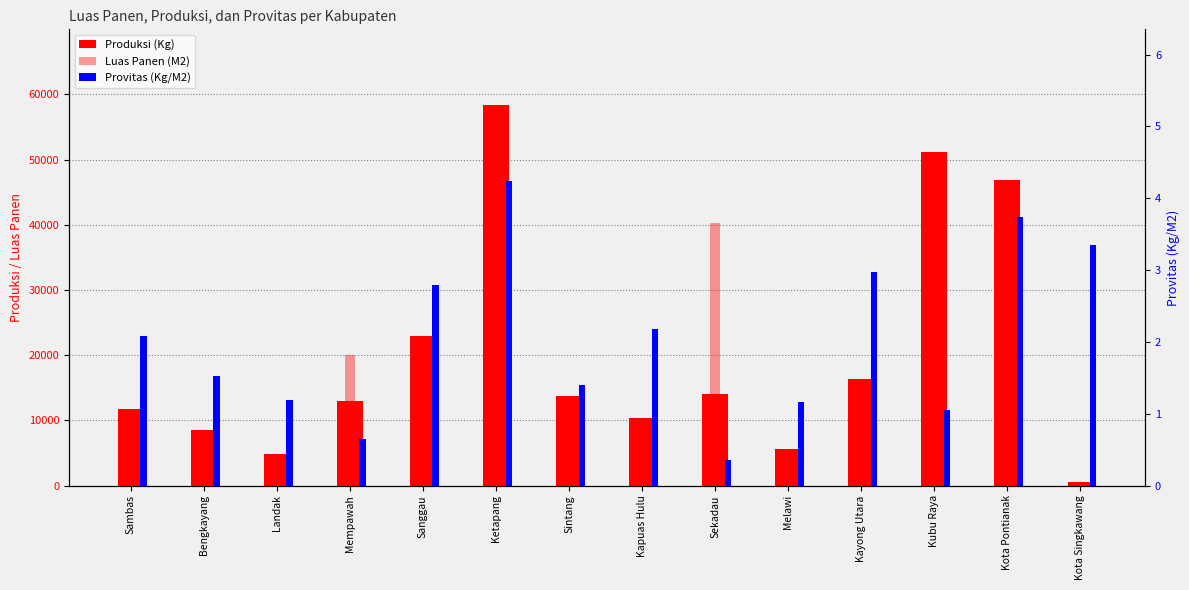

Count the number of data series in this chart.

3